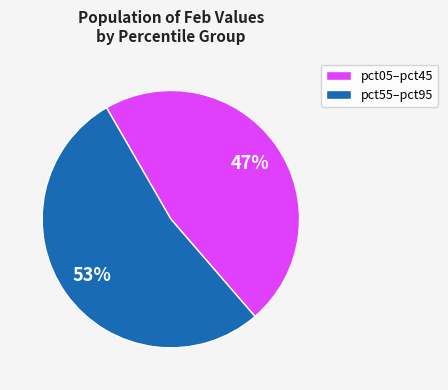

Combined, do pct05–pct45 and pct55–pct95 account for over 50%?

Yes